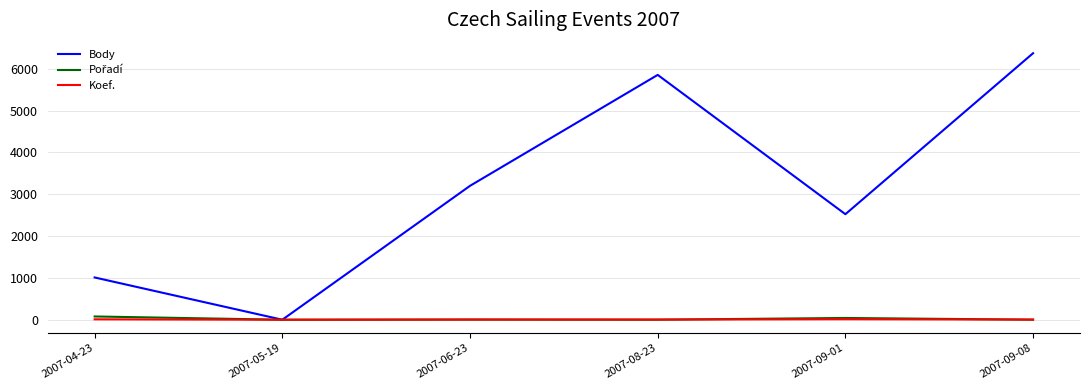

Which series has the widest spread of values?

Body